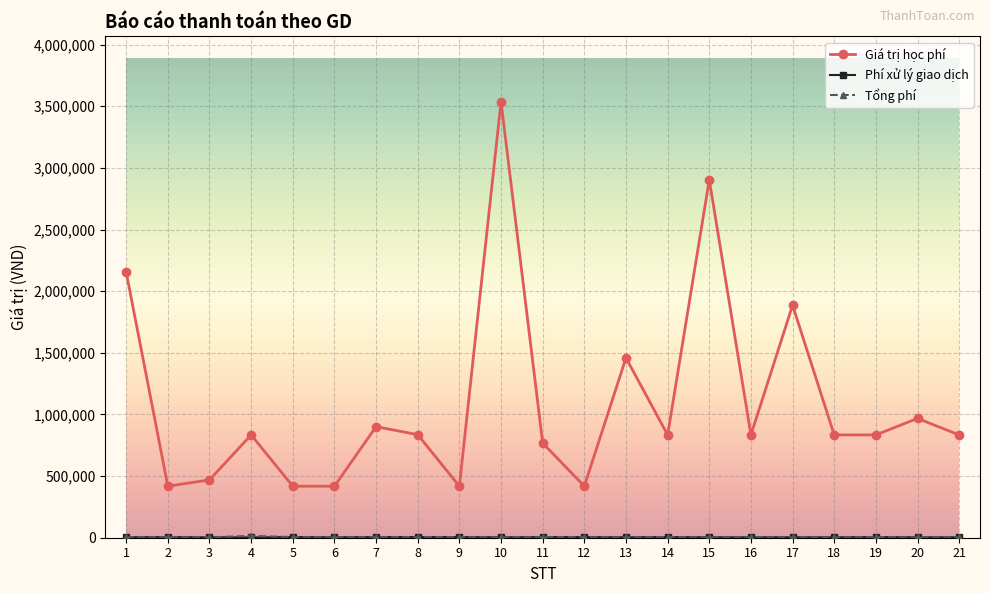

At which category is the sum across all series the highest?

10